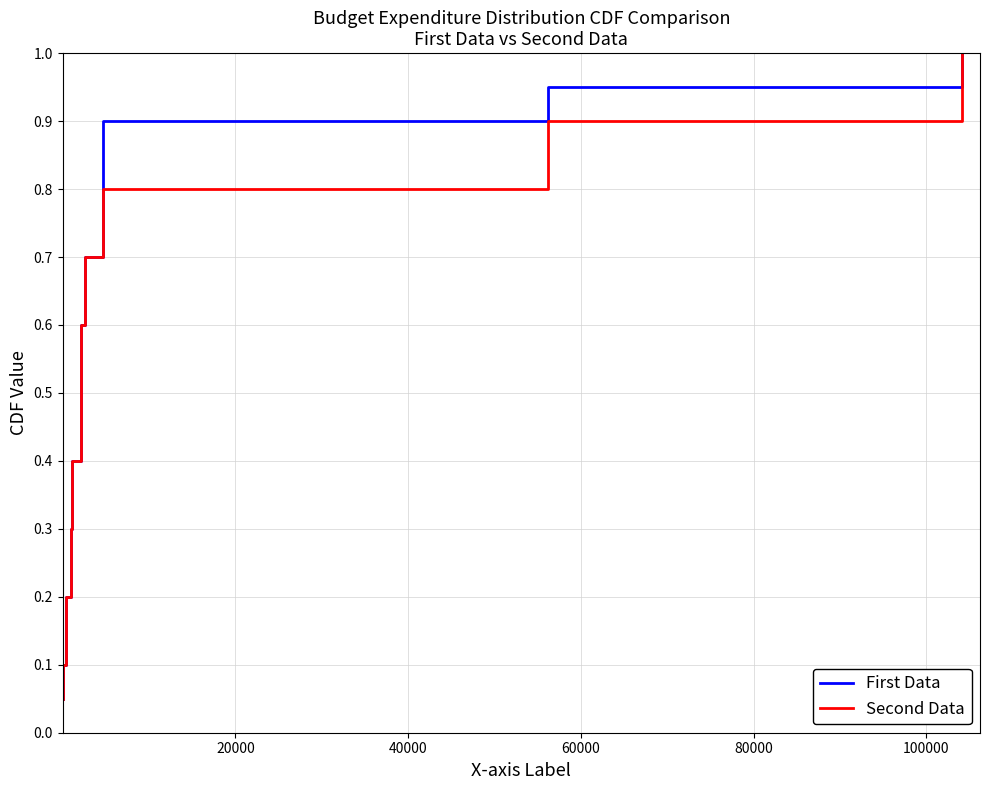

What are all the series names shown in the legend?

First Data, Second Data